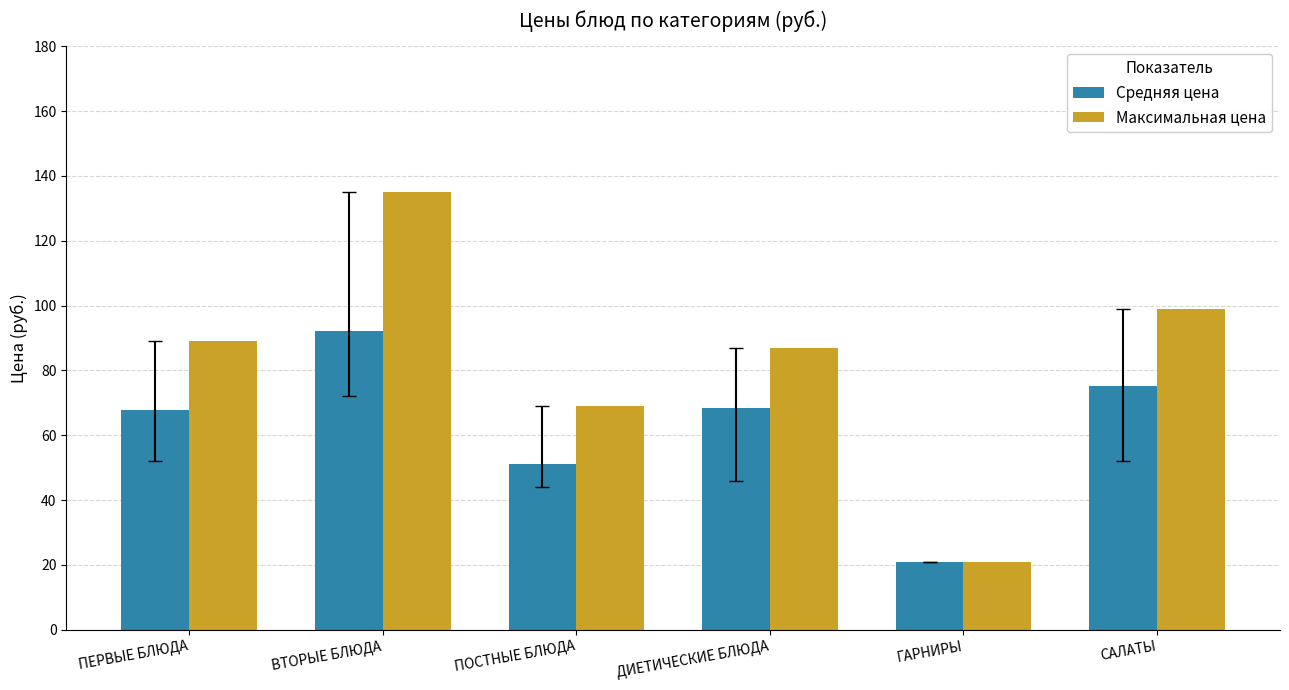

What value does the Средняя цена series have at ГАРНИРЫ?

21.0